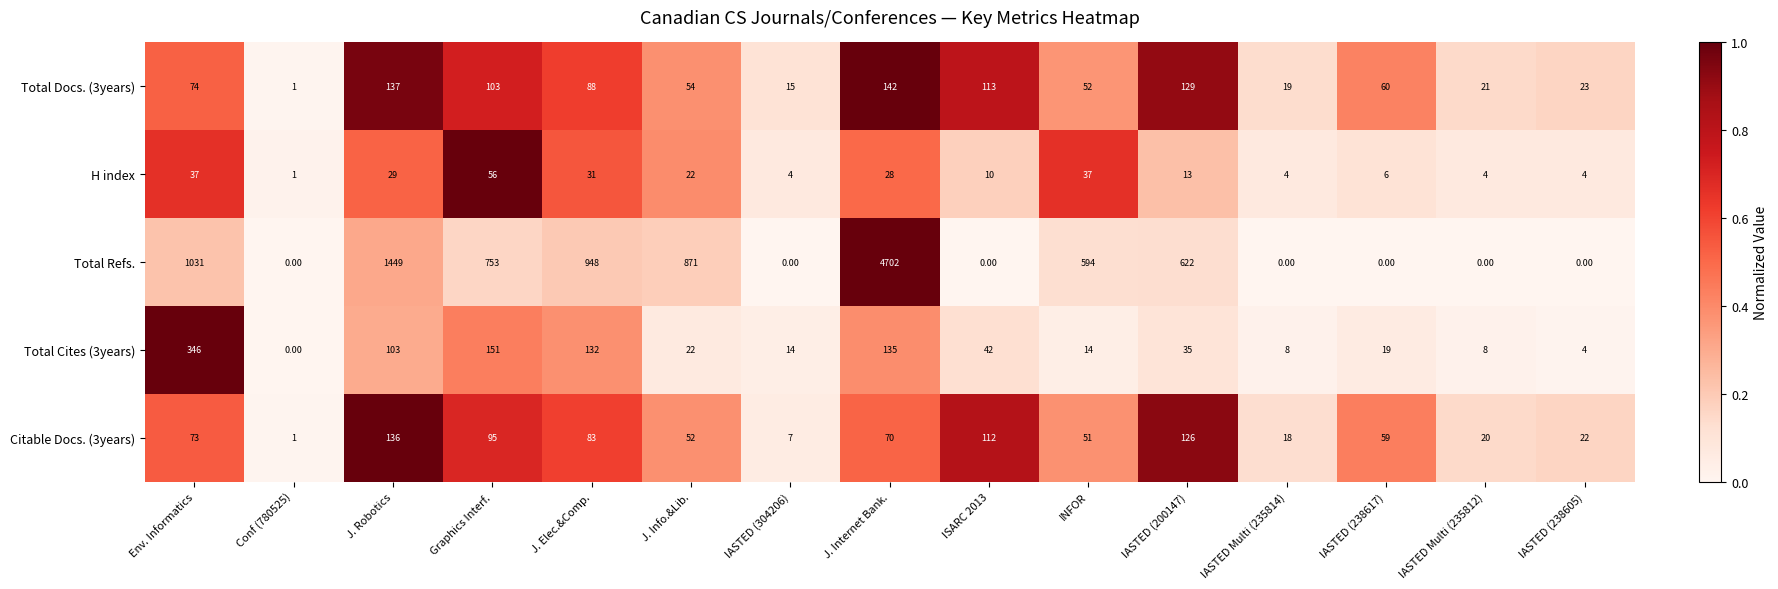

Which series has the largest total across all categories?

Total Refs.